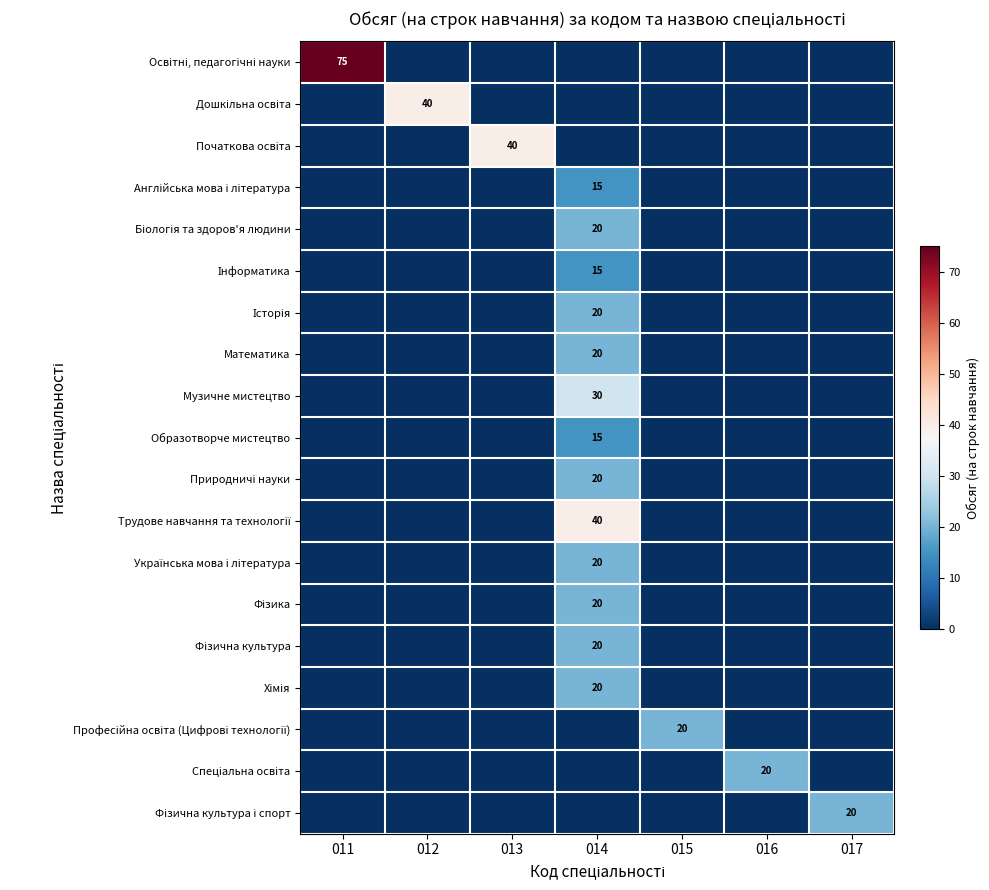

List the labels in order of Фізична культура value, largest first.

014, 011, 012, 013, 015, 016, 017